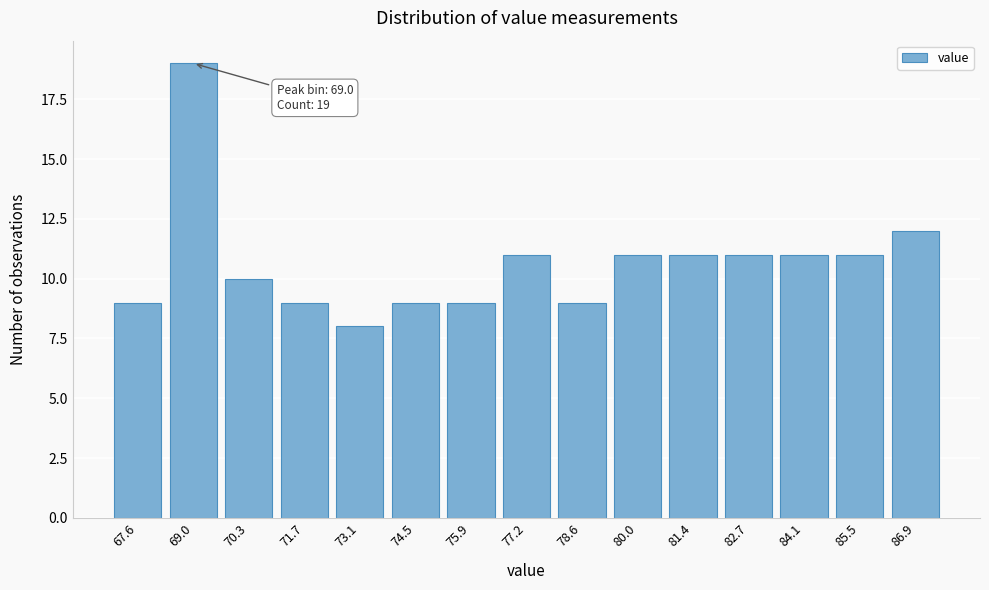

Reading left to right, list all the values displayed in this chart.

67.6=9	69.0=19	70.3=10	71.7=9	73.1=8	74.5=9	75.9=9	77.2=11	78.6=9	80.0=11	81.4=11	82.7=11	84.1=11	85.5=11	86.9=12